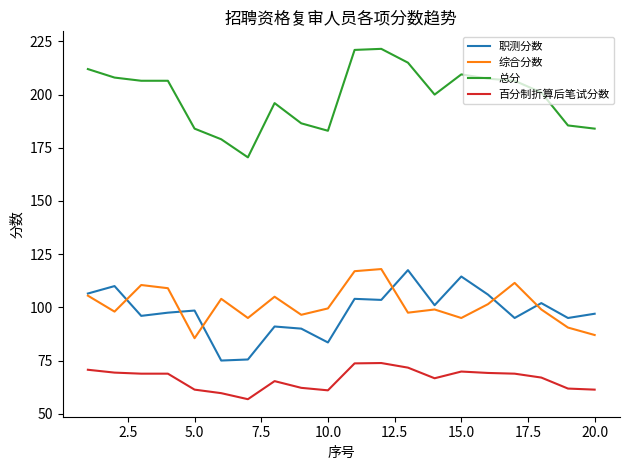

True or false: 综合分数 and 总分 intersect in this chart.

False